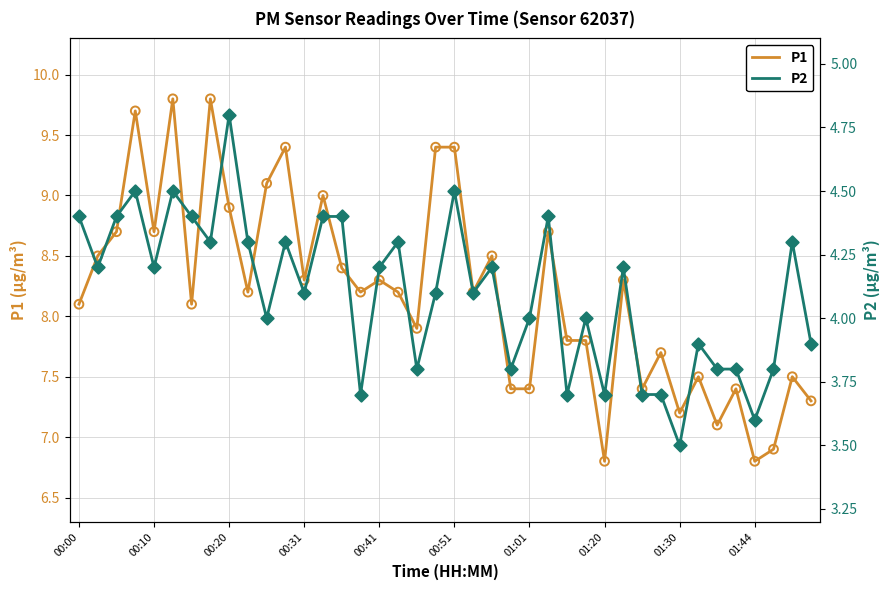

What is the highest value of the P1 series?

9.8